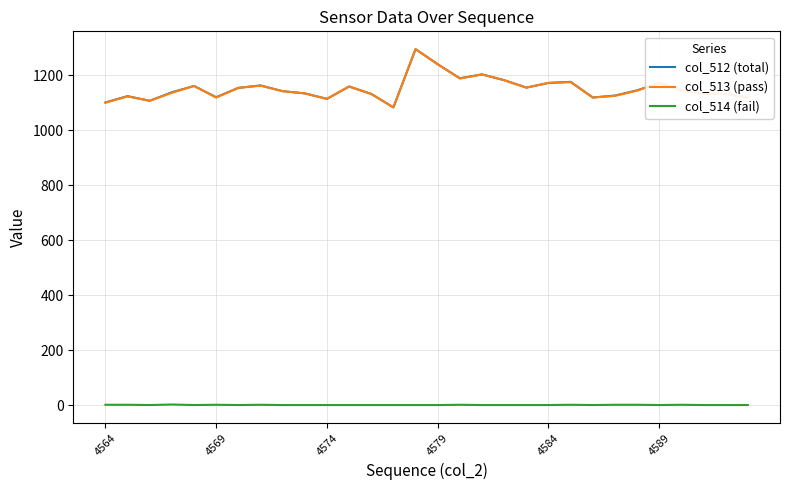

True or false: col_514 (fail) and col_513 (pass) cross at least once.

False